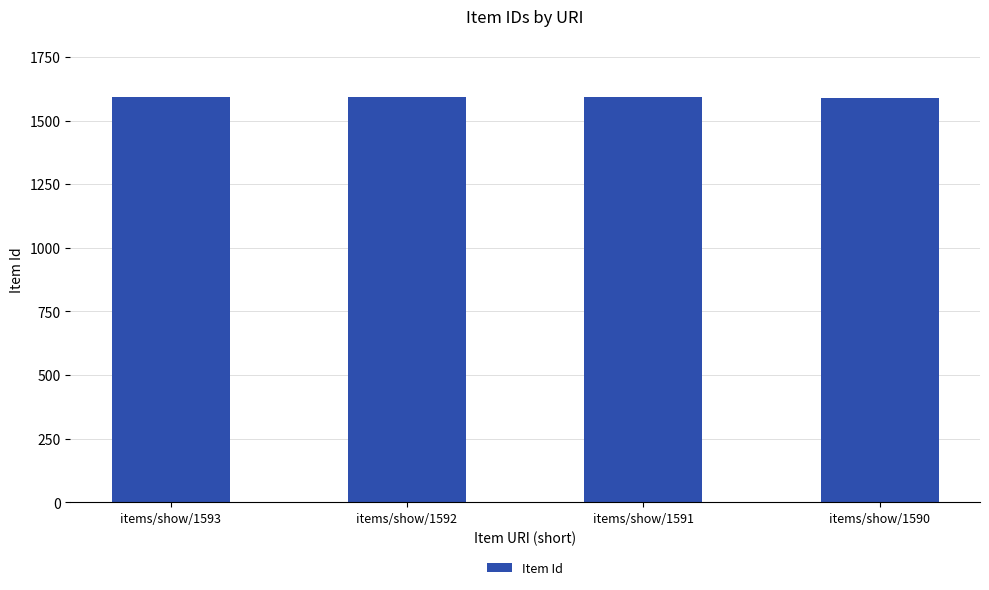

What is the maximum value shown in the chart?

1593